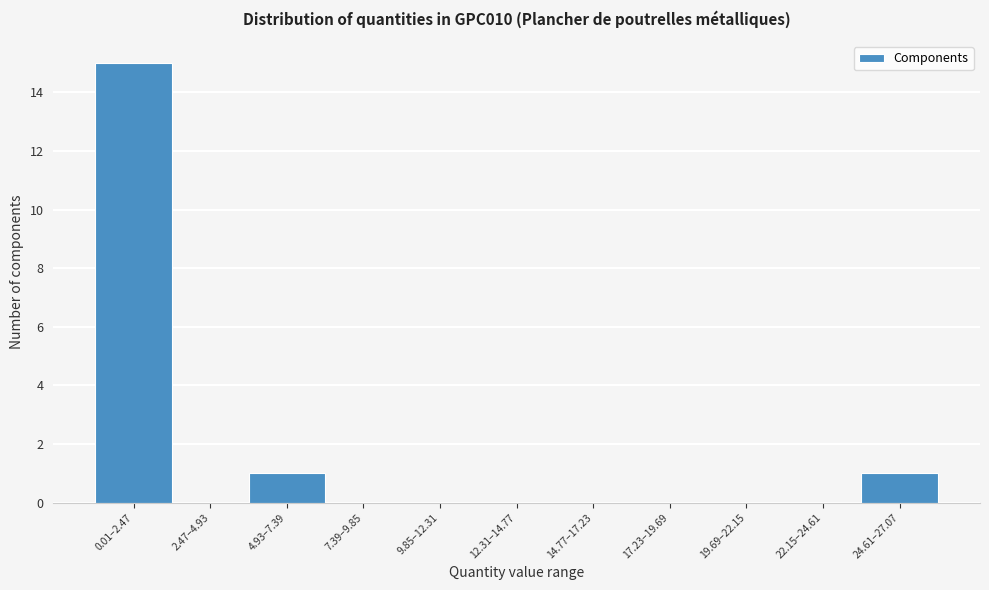

Reading left to right, what are all the values shown in this chart?

0.01–2.47=15	2.47–4.93=0	4.93–7.39=1	7.39–9.85=0	9.85–12.31=0	12.31–14.77=0	14.77–17.23=0	17.23–19.69=0	19.69–22.15=0	22.15–24.61=0	24.61–27.07=1